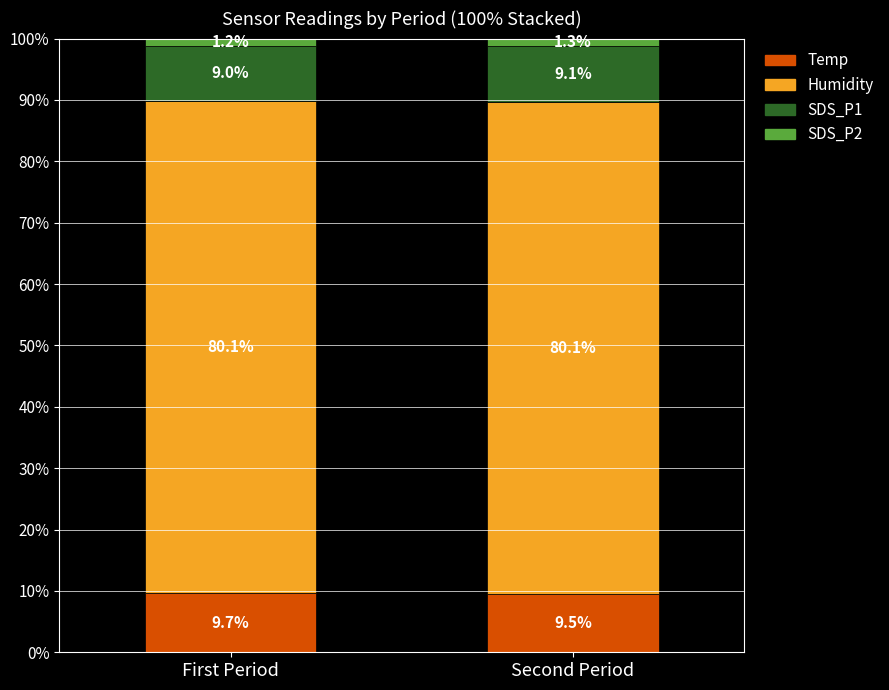

The value of Temp at First Period is 6.0. True or false?

False